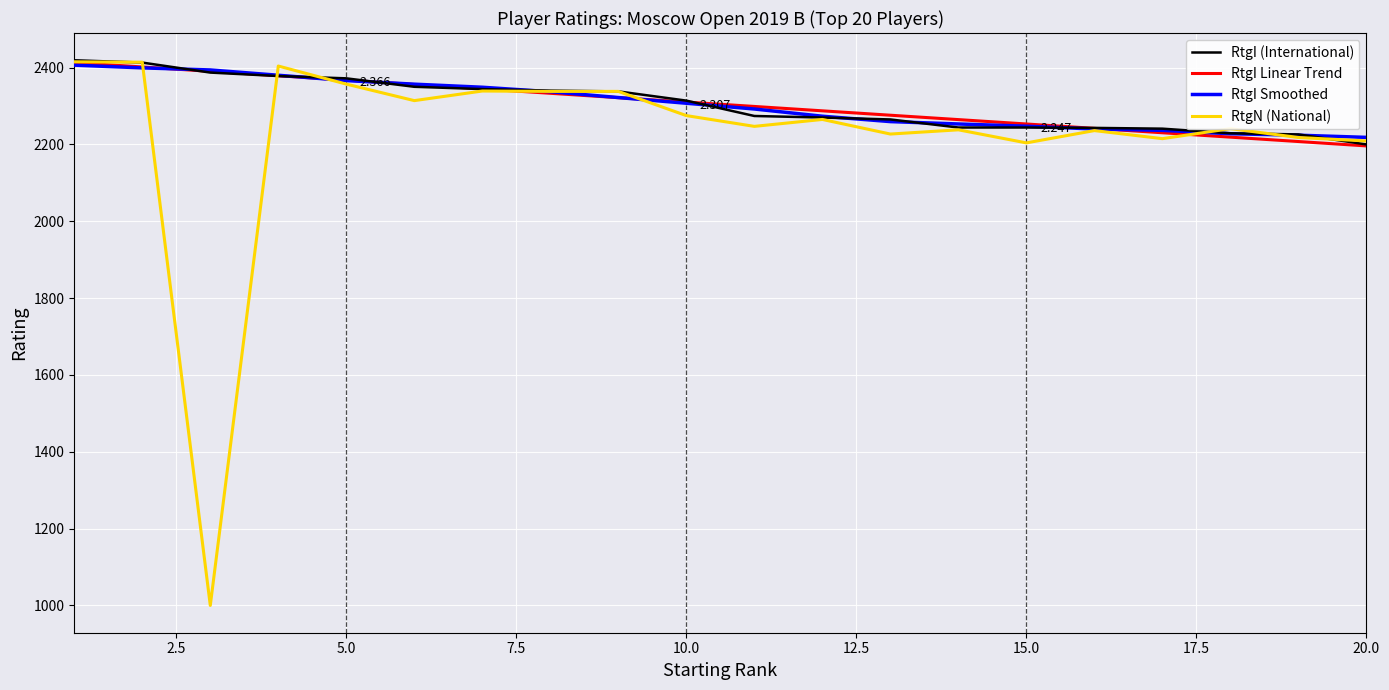

Which series has the largest range (max minus min)?

RtgN (National)